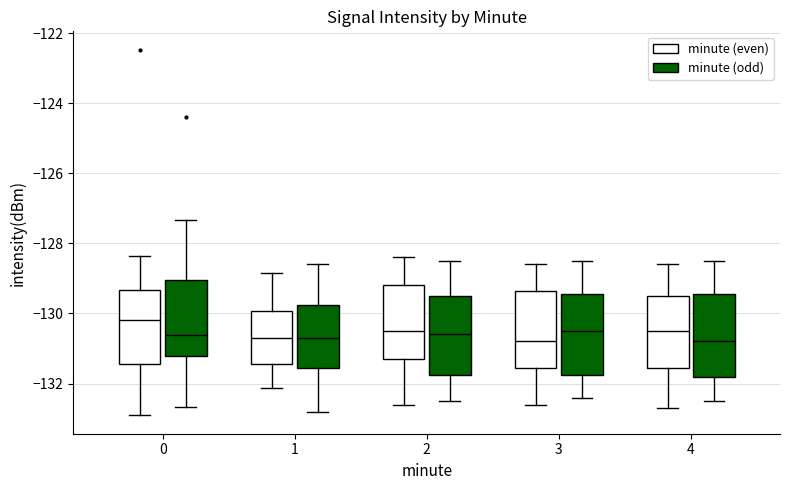

Reading left to right, read every box against the y-axis: the position of its median line, the range the box covers, and the ends of its whiskers. The values are not printed on the chart, so give them approximately, as read against the axis.

0 (minute (even)): median -130.2, box -131.4 to -129.4, whiskers -133.0 to -128.4
0 (minute (odd)): median -130.6, box -131.2 to -129.0, whiskers -132.6 to -127.4
1 (minute (even)): median -130.6, box -131.4 to -130.0, whiskers -132.2 to -128.8
1 (minute (odd)): median -130.6, box -131.6 to -129.8, whiskers -132.8 to -128.6
2 (minute (even)): median -130.4, box -131.2 to -129.2, whiskers -132.6 to -128.4
2 (minute (odd)): median -130.6, box -131.8 to -129.4, whiskers -132.4 to -128.4
3 (minute (even)): median -130.8, box -131.6 to -129.4, whiskers -132.6 to -128.6
3 (minute (odd)): median -130.4, box -131.8 to -129.4, whiskers -132.4 to -128.4
4 (minute (even)): median -130.4, box -131.6 to -129.4, whiskers -132.6 to -128.6
4 (minute (odd)): median -130.8, box -131.8 to -129.4, whiskers -132.4 to -128.4